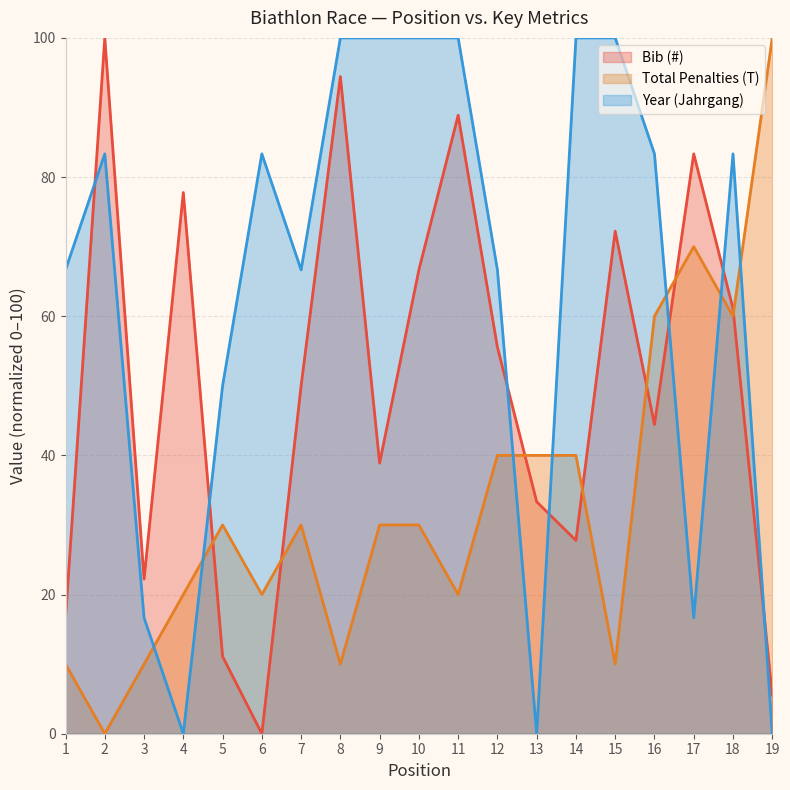

Reading left to right, extract all data points from this chart.

Bib (#): 1=16.7	2=100.0	3=22.2	4=77.8	5=11.1	6=0.0	7=50.0	8=94.4	9=38.9	10=66.7	11=88.9	12=55.6	13=33.3	14=27.8	15=72.2	16=44.4	17=83.3	18=61.1	19=5.6
Total Penalties (T): 1=10.0	2=0.0	3=10.0	4=20.0	5=30.0	6=20.0	7=30.0	8=10.0	9=30.0	10=30.0	11=20.0	12=40.0	13=40.0	14=40.0	15=10.0	16=60.0	17=70.0	18=60.0	19=100.0
Year (Jahrgang): 1=66.7	2=83.3	3=16.7	4=0.0	5=50.0	6=83.3	7=66.7	8=100.0	9=100.0	10=100.0	11=100.0	12=66.7	13=0.0	14=100.0	15=100.0	16=83.3	17=16.7	18=83.3	19=0.0